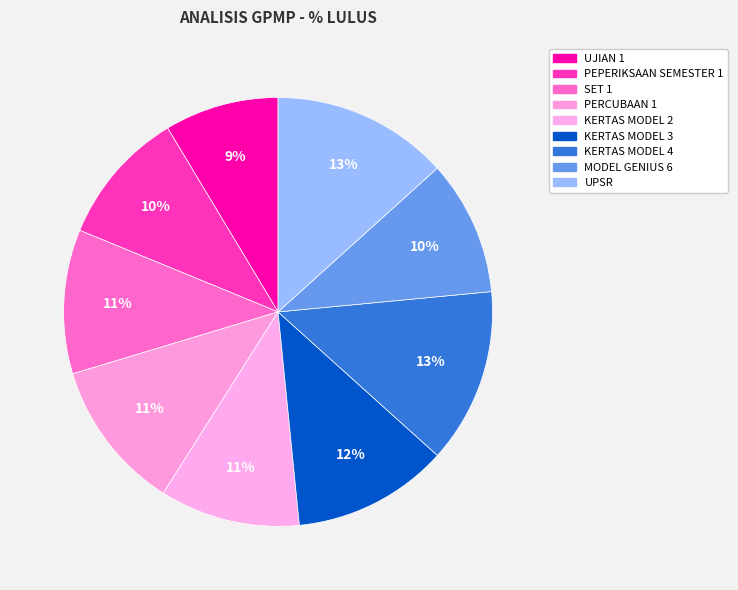

How many segments does this pie chart have?

9